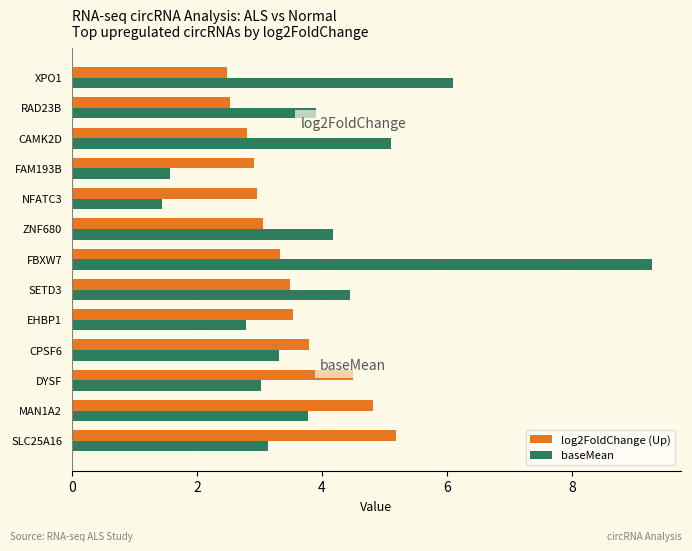

What is the sum of all log2FoldChange (Up) values?

45.4